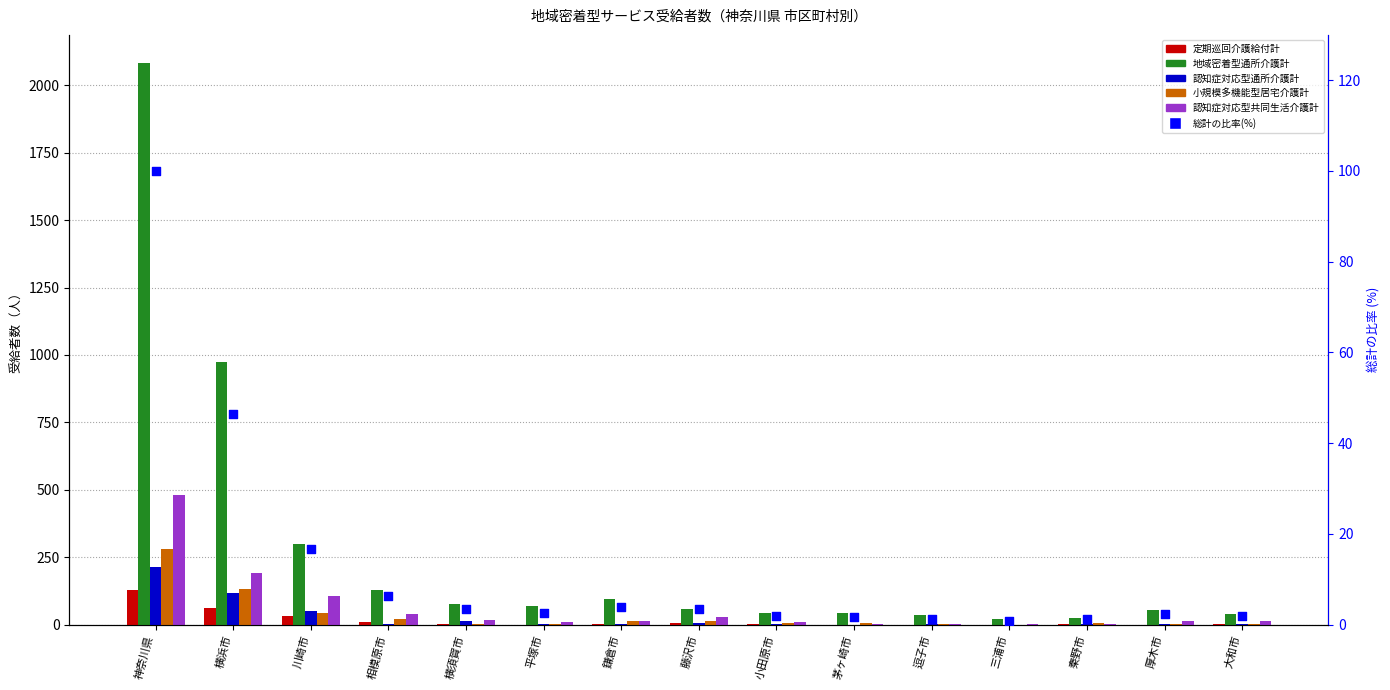

What is the total value across all series at 相模原市?

204.2